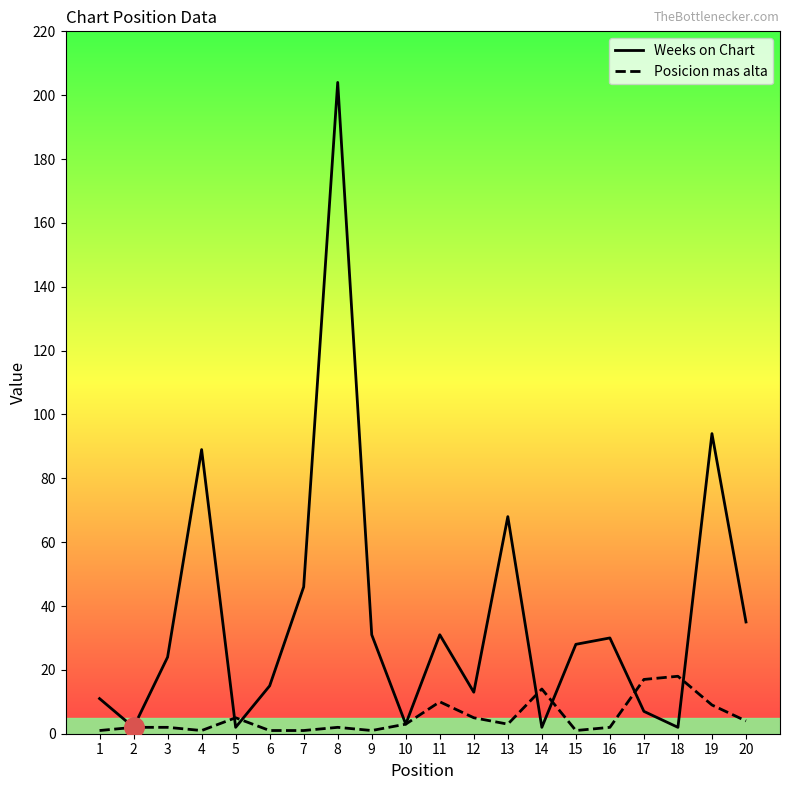

Reading left to right, list all the values displayed in this chart.

Weeks on Chart: 11	2	24	89	2	15	46	204	31	3	31	13	68	2	28	30	7	2	94	35
Posicion mas alta: 1	2	2	1	5	1	1	2	1	3	10	5	3	14	1	2	17	18	9	4